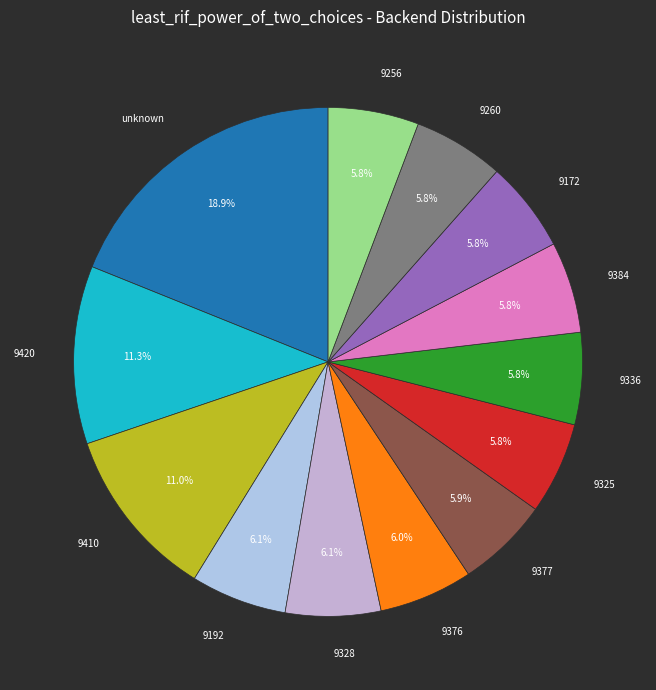

How many slices are in this pie chart?

13